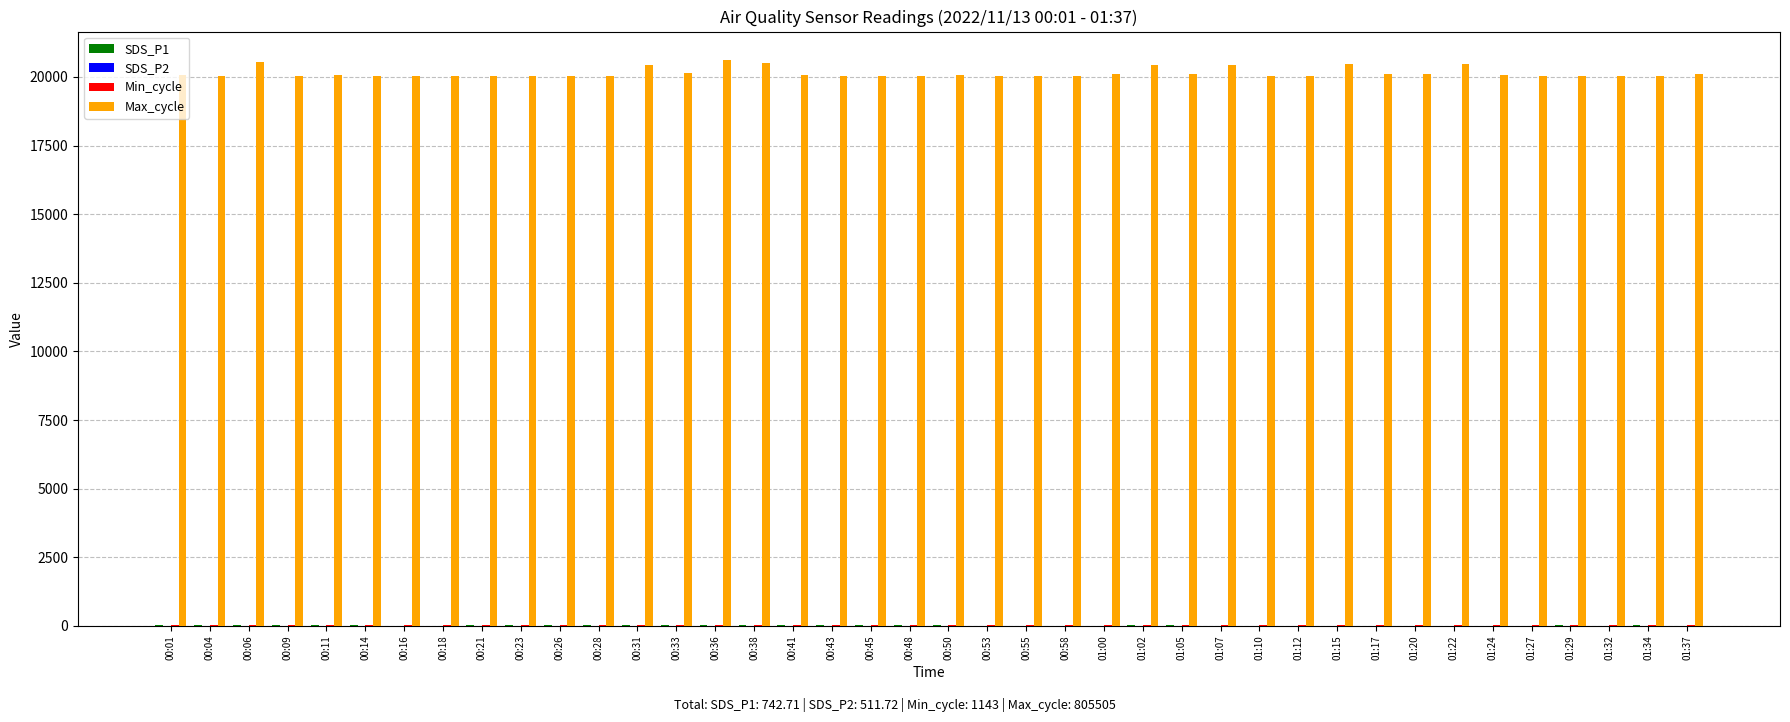

What is the maximum value for Max_cycle?

20620.0